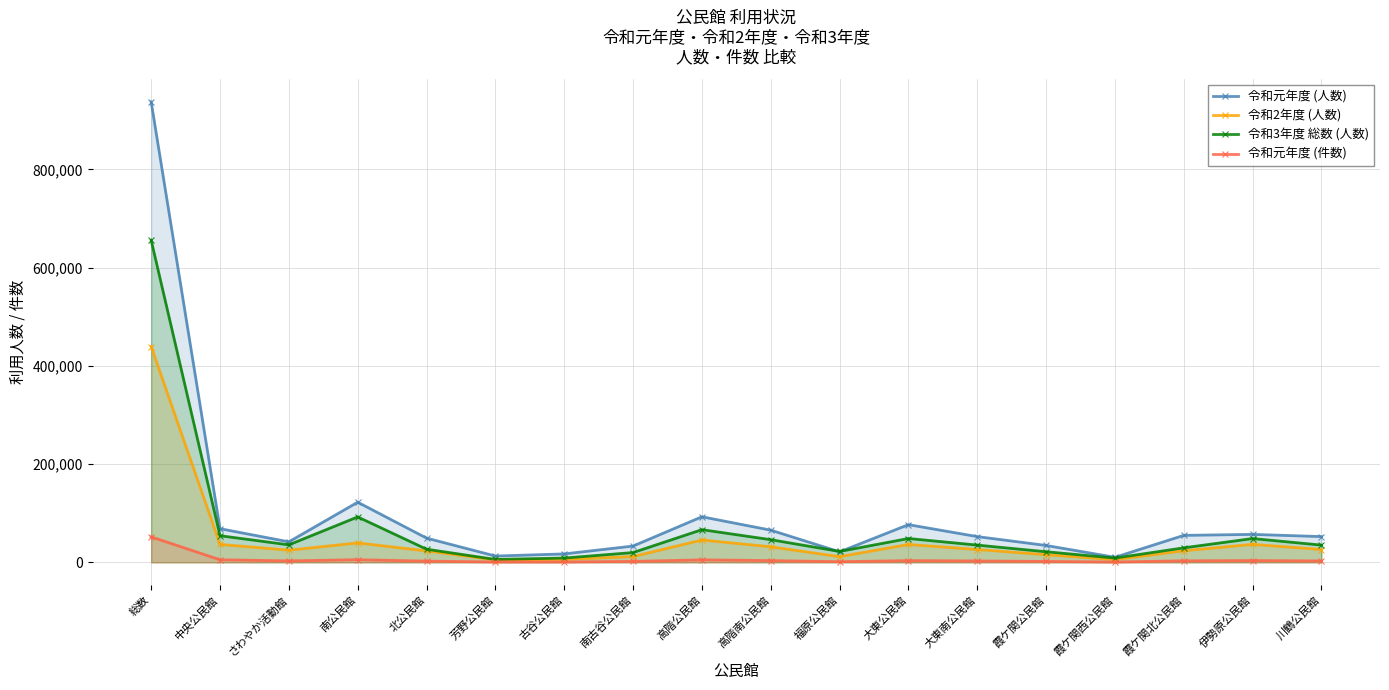

What position from the left is 福原公民館?

11